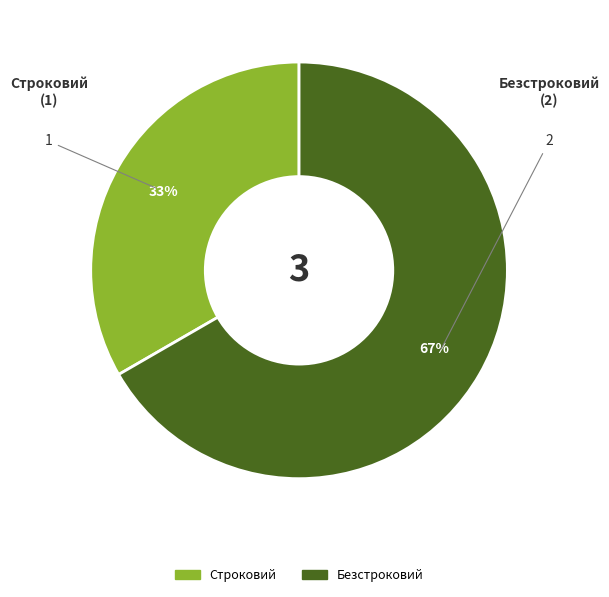

Rank the categories by value from lowest to highest.

Строковий, Безстроковий